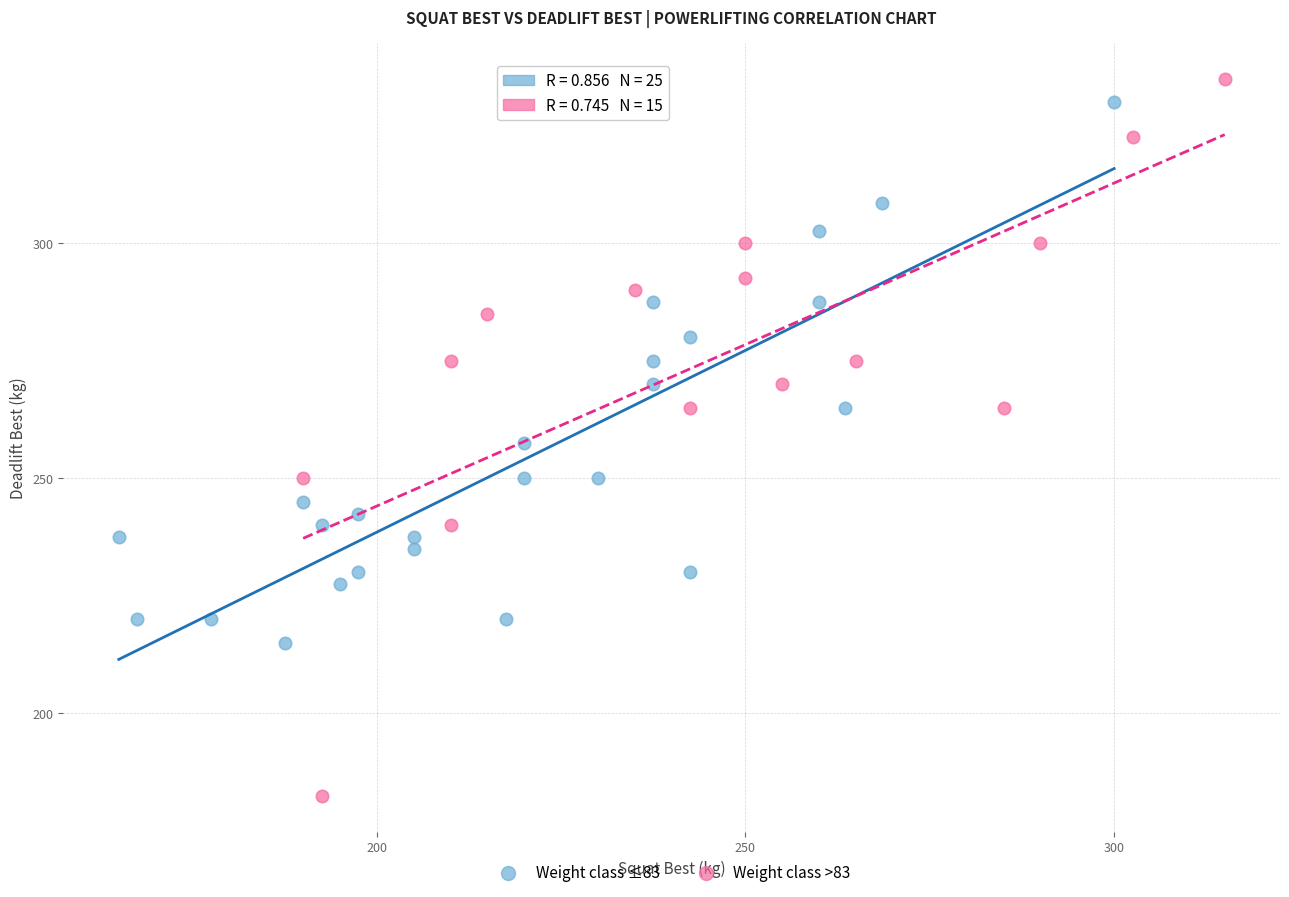

Which series reaches the minimum Y coordinate?

Weight class >83